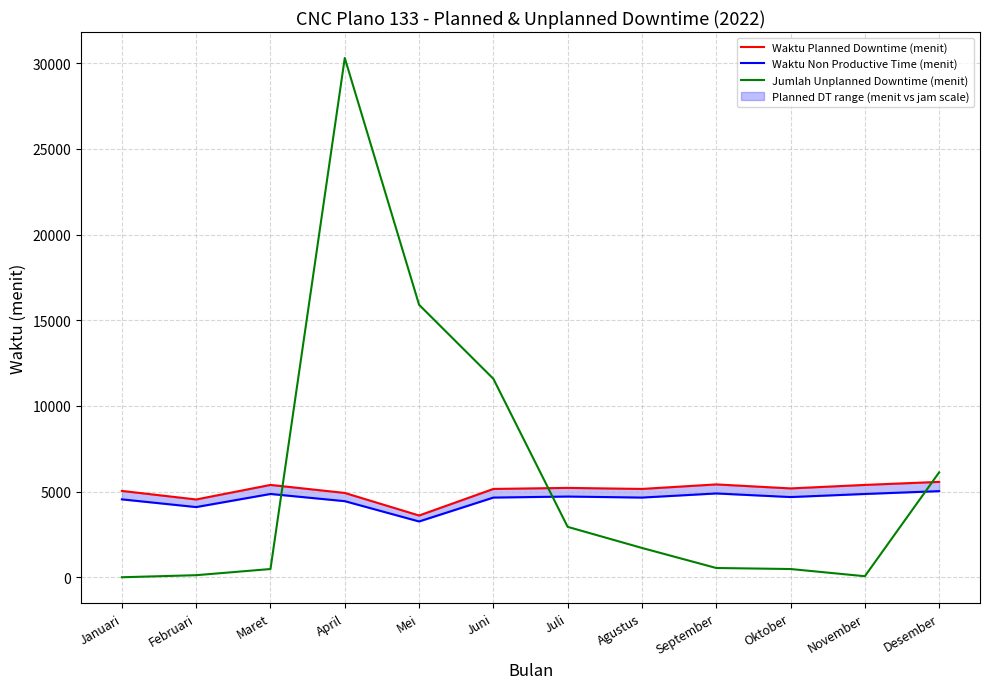

Is it true that Waktu Planned Downtime (menit) equals 1774 at Oktober?

False